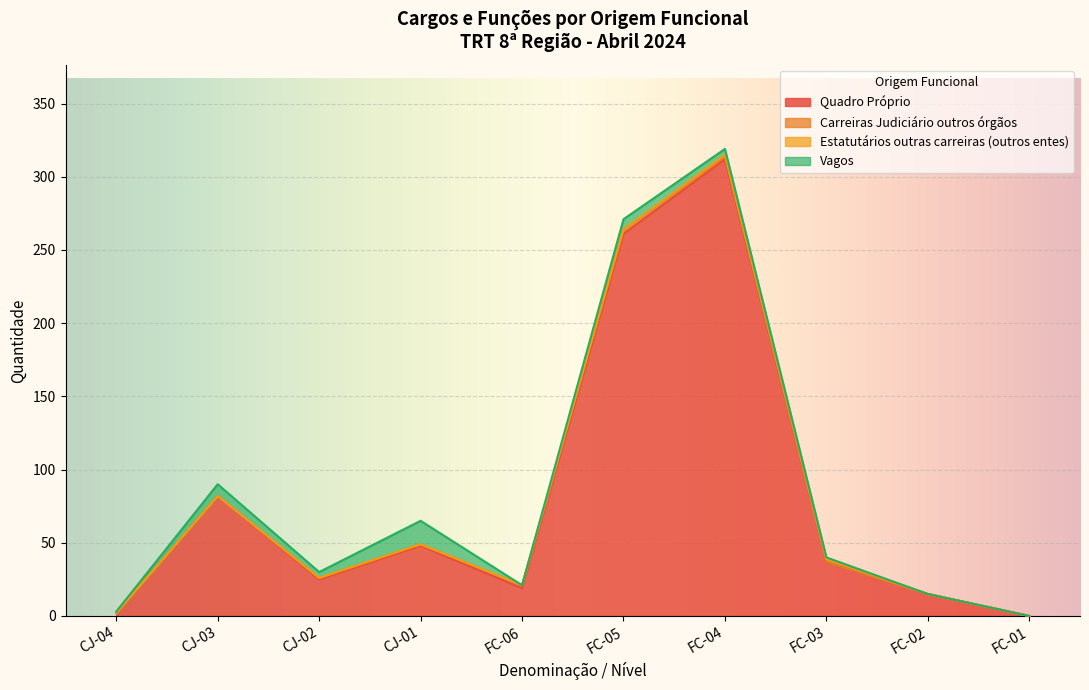

What is the total value across all series at FC-02?

15